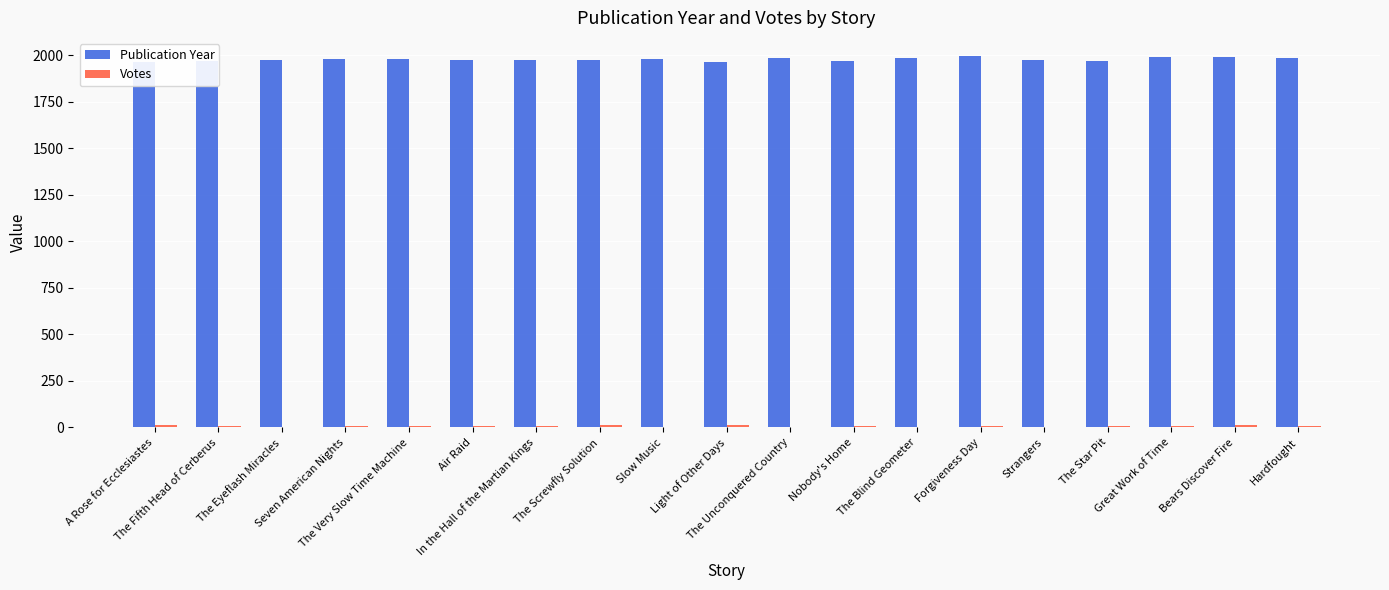

Which series has the largest total across all categories?

Publication Year